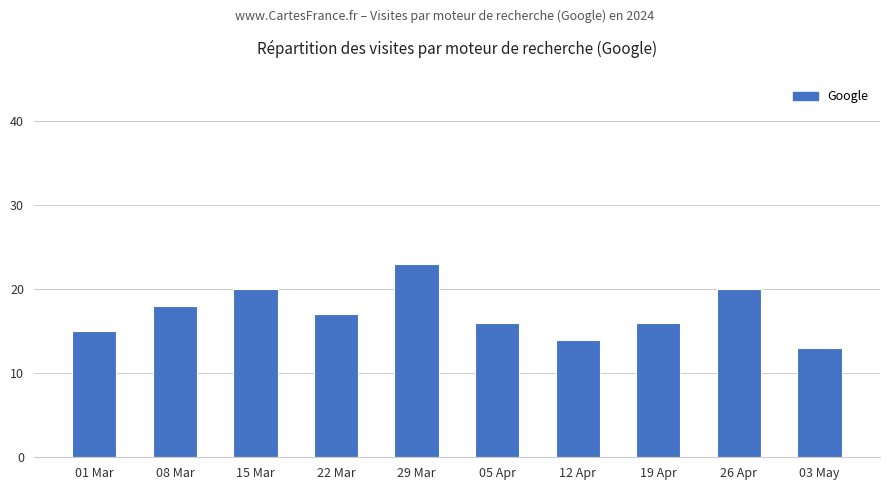

Read the value at 26 Apr, to the nearest 5.

20